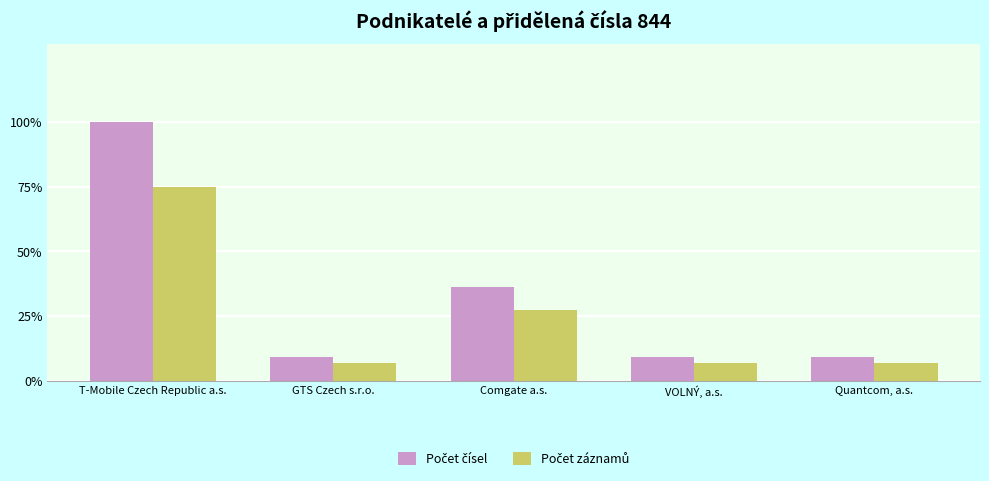

What is the spread (max minus min) of values at Quantcom, a.s.?

2.3